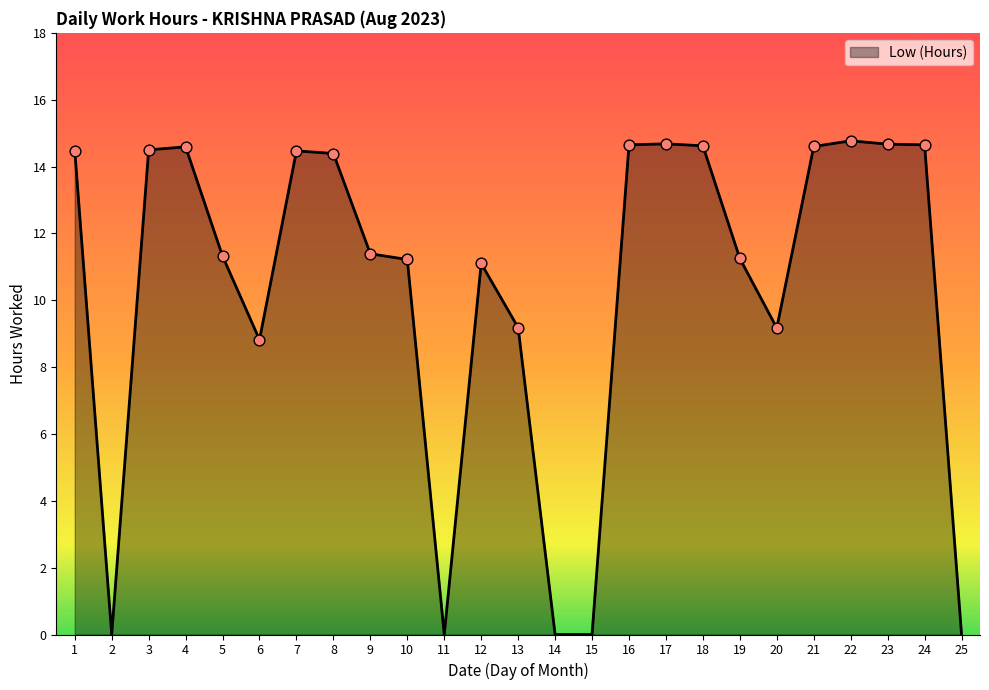

What is the ratio of the value at 19 to the value at 16?

0.8